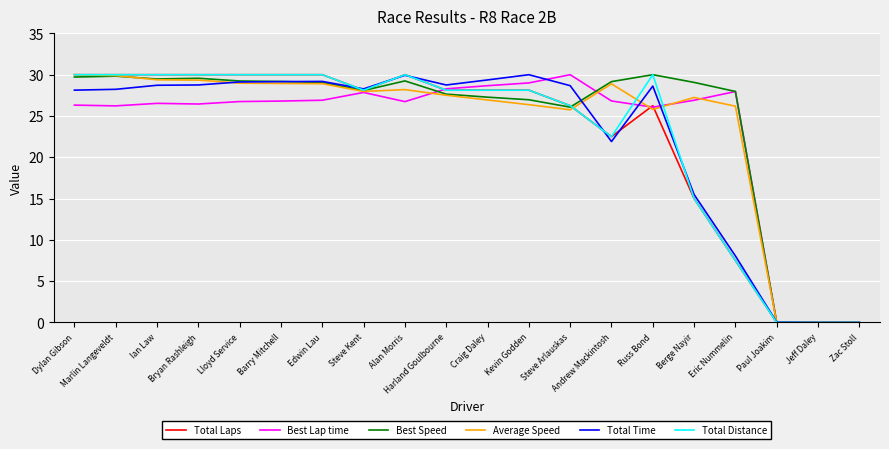

What is the highest value of the Total Distance series?

30.0